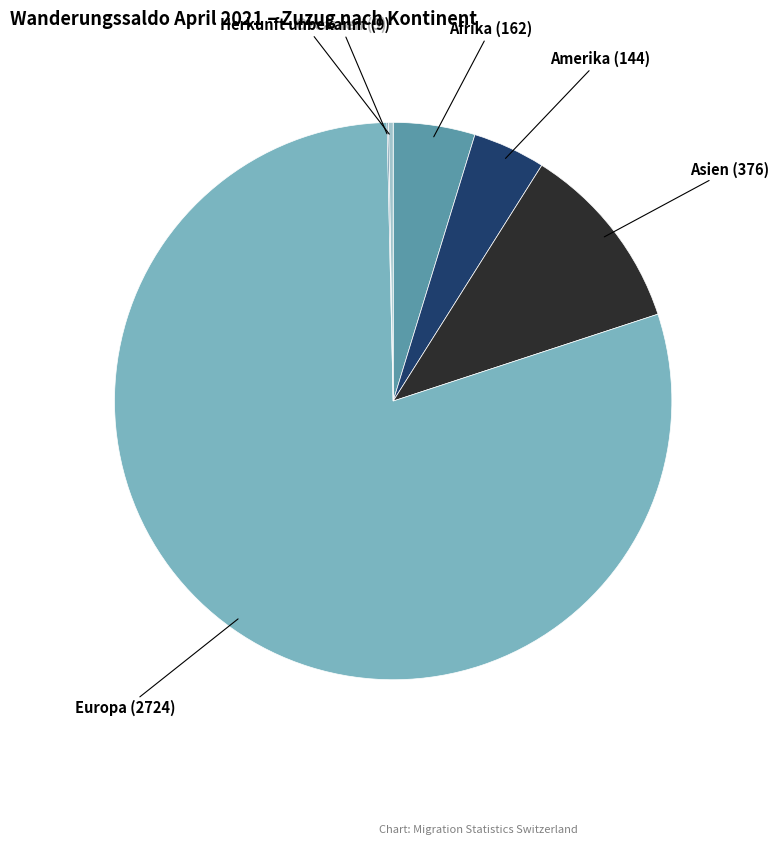

Does any single category account for the majority?

Yes